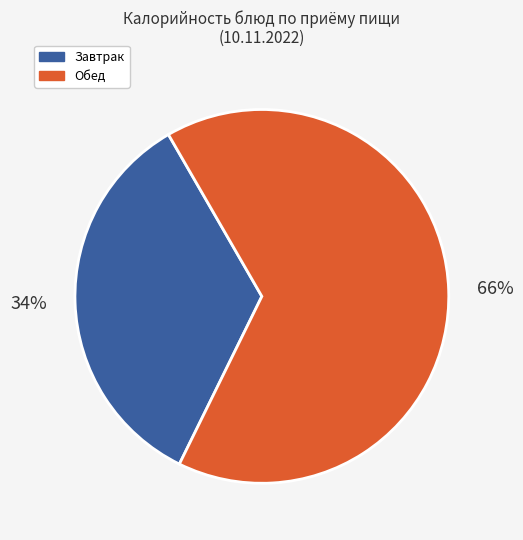

To the nearest percent, what is the average slice percentage?

50%